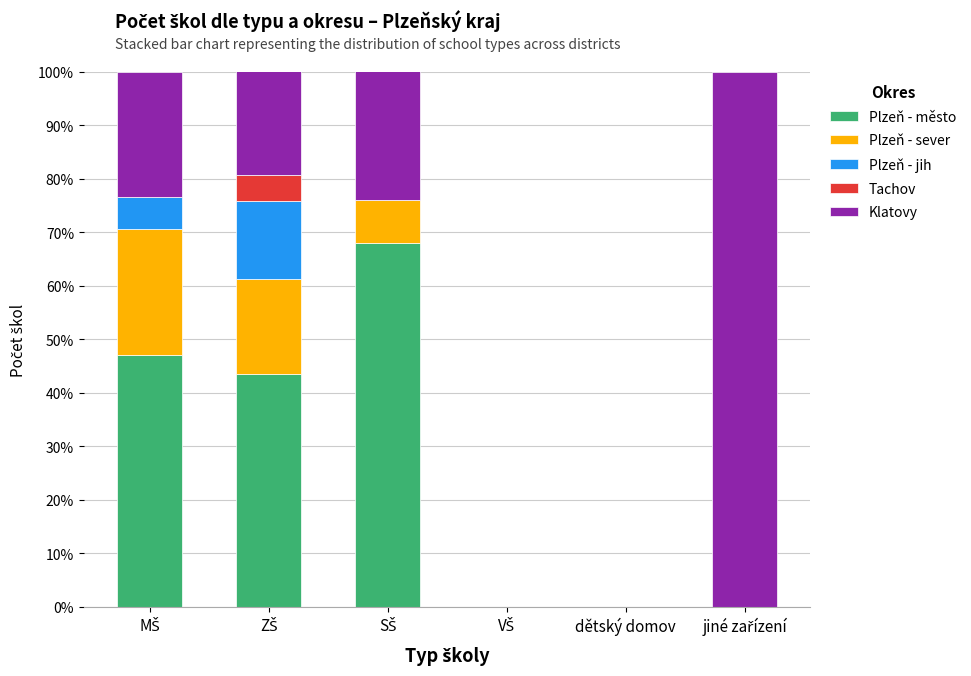

What are all the series names shown in the legend?

Plzeň - město, Plzeň - sever, Plzeň - jih, Tachov, Klatovy